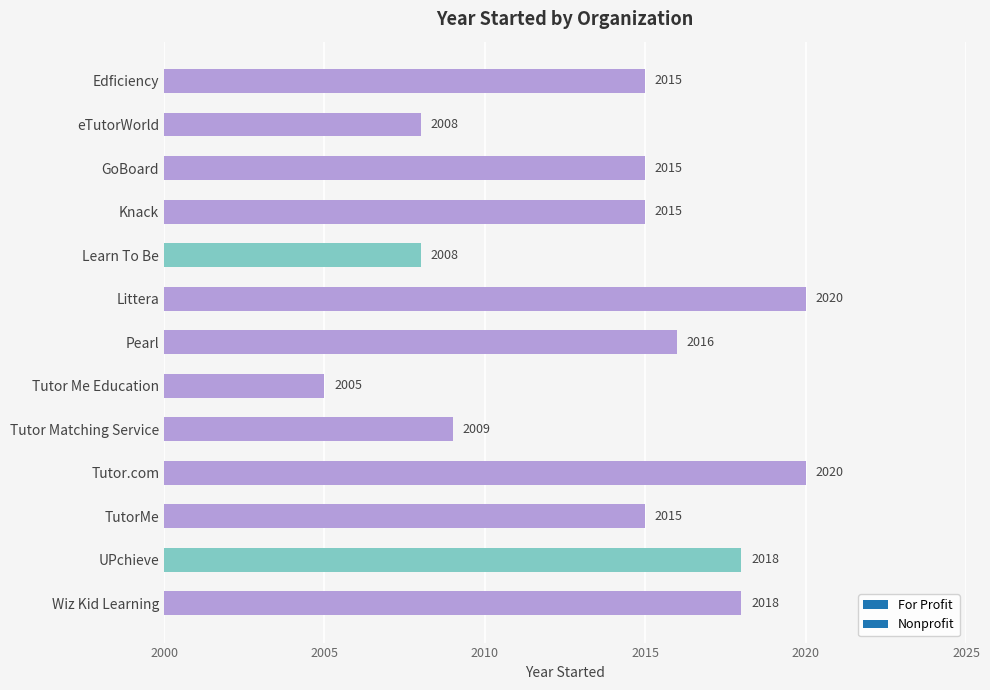

Which has a higher value, UPchieve or Edficiency?

UPchieve